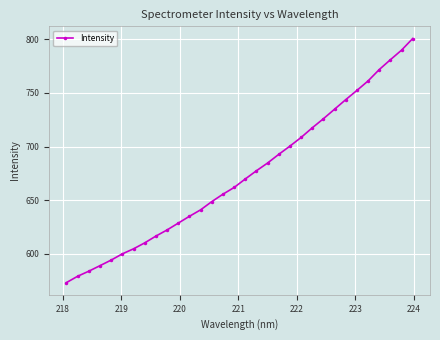

What is the value of the 25th point from the left?

734.8